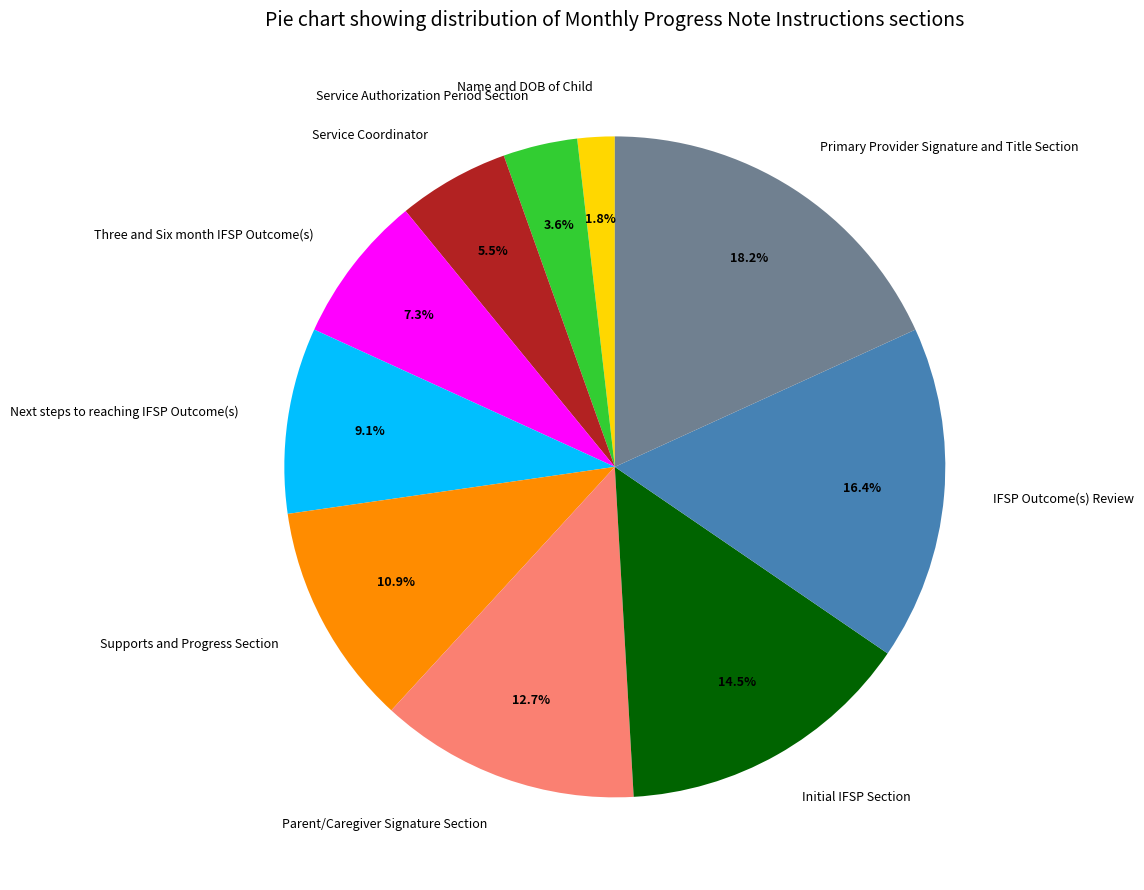

To the nearest percent, what percentage of the pie is Three and Six month IFSP Outcome(s)?

7%